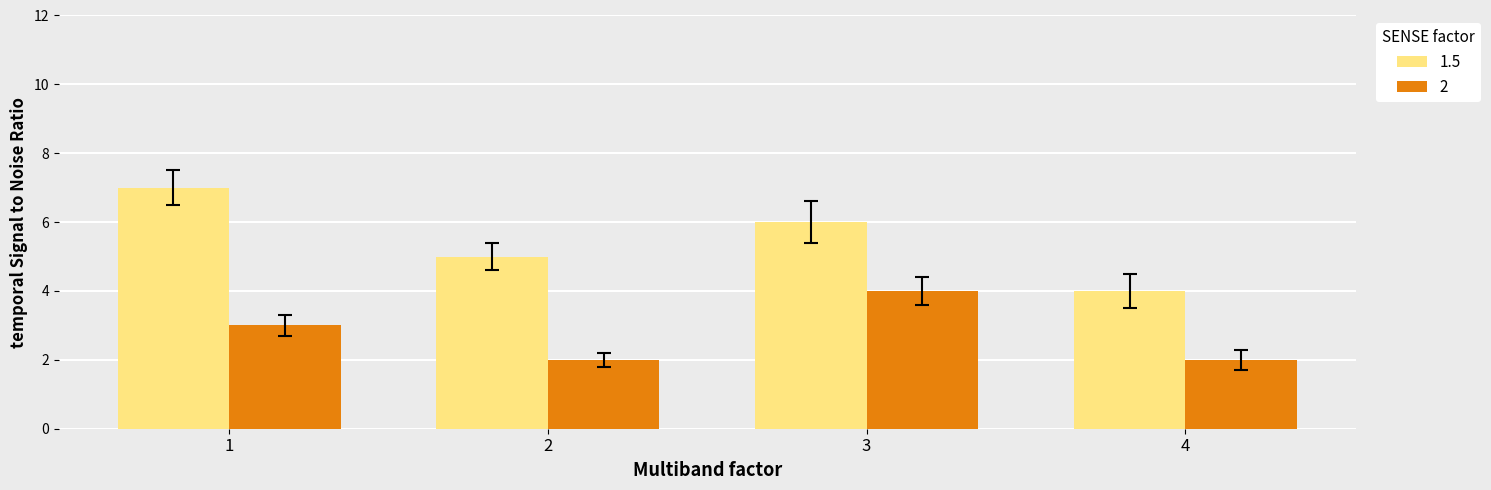

List the series in order of their peak value, lowest first.

2, 1.5